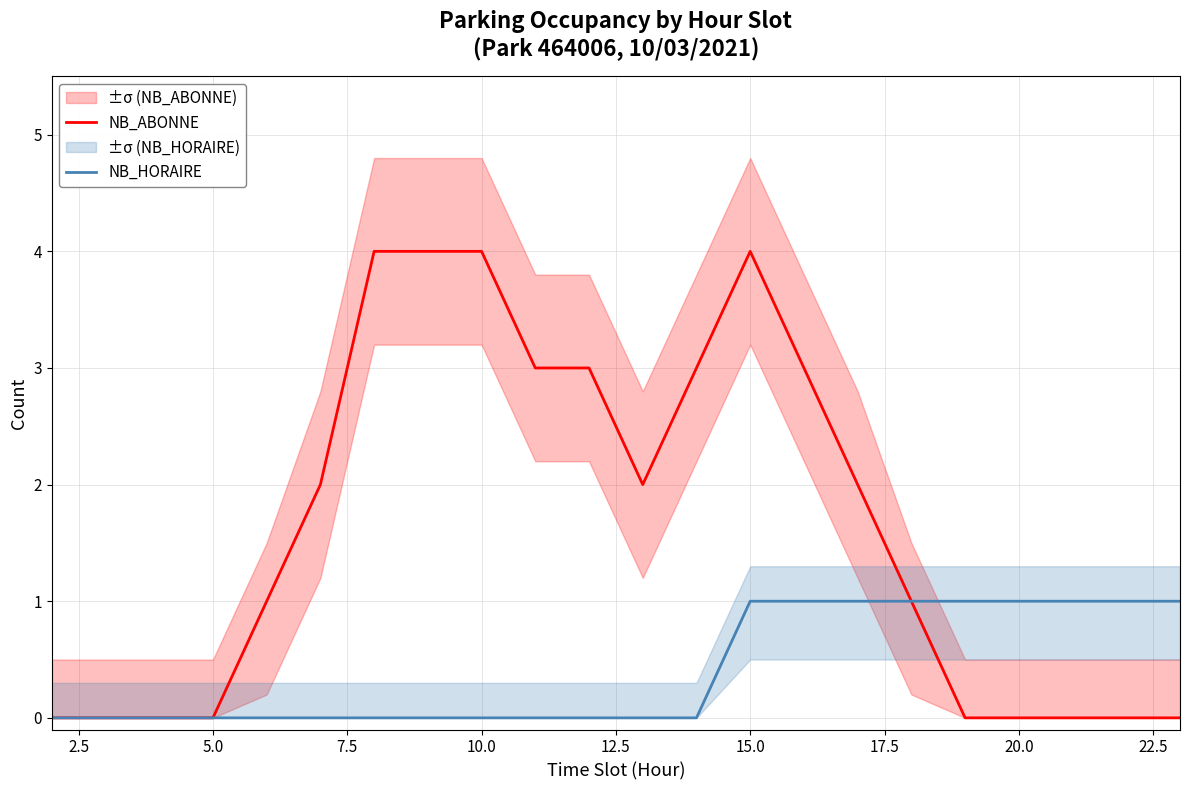

The value of NB_HORAIRE at 5.0 is 0. True or false?

True